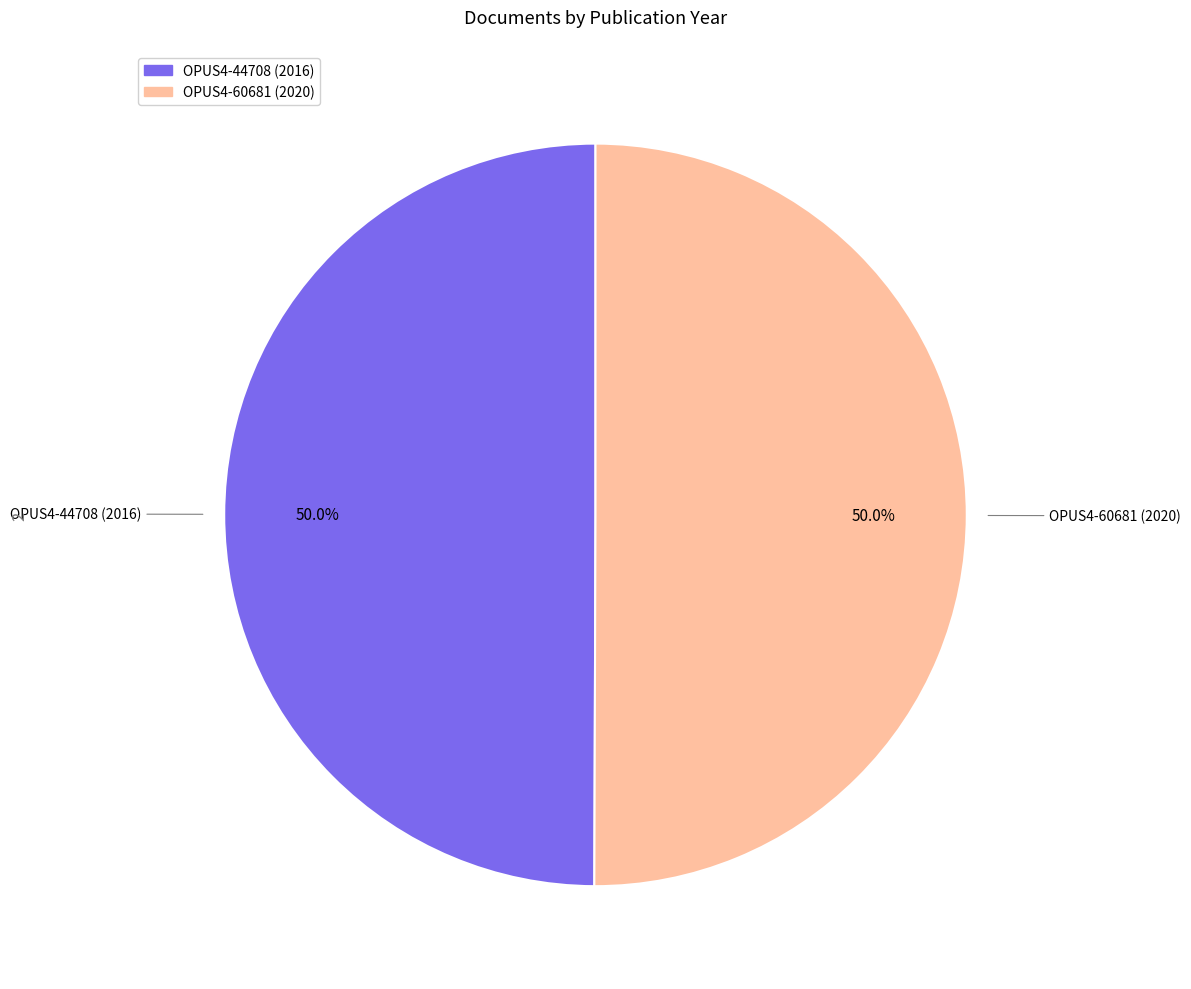

To the nearest percent, what is the average slice percentage?

50%